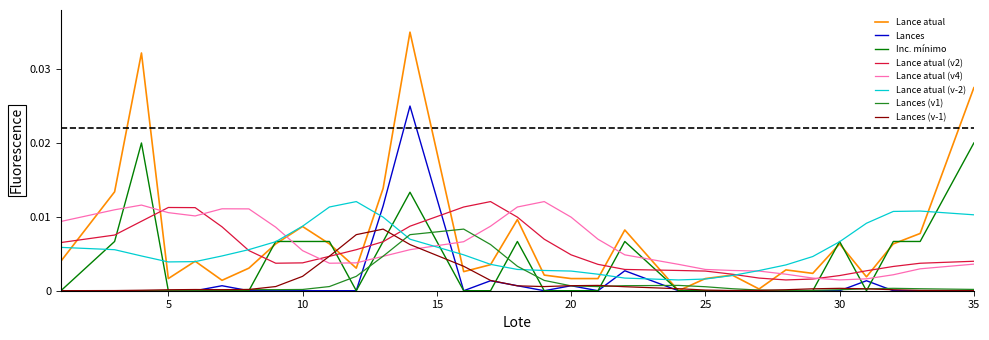

Which series has the widest spread of values?

Lance atual